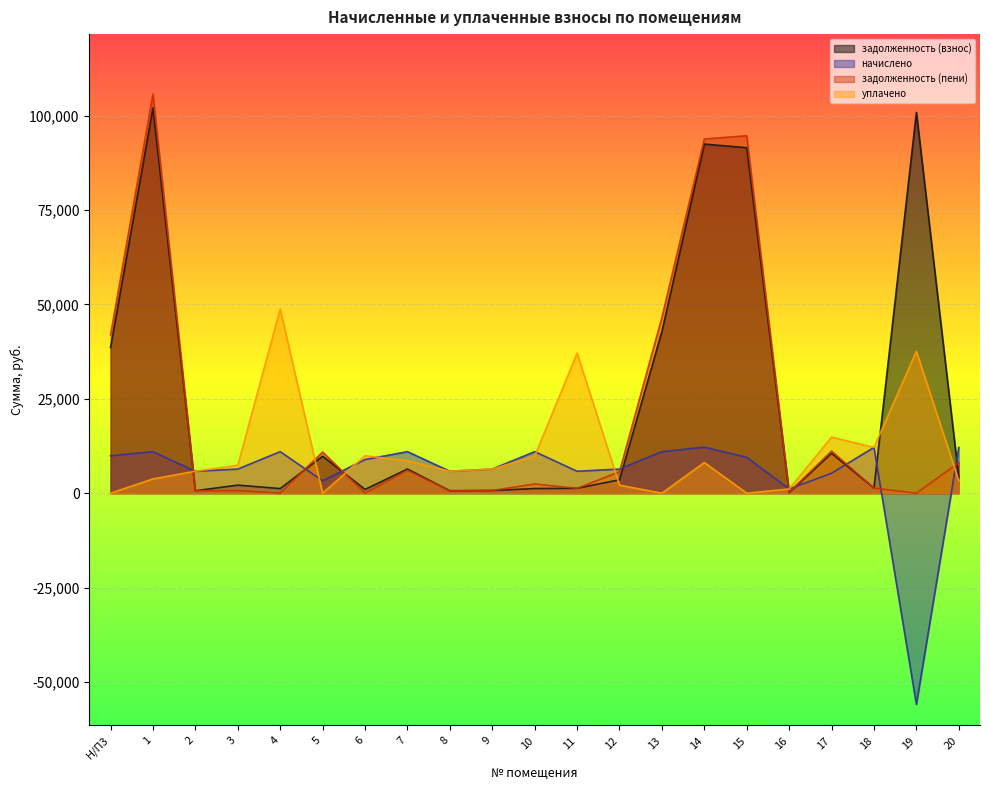

How many interior local peaks does the уплачено series have?

6